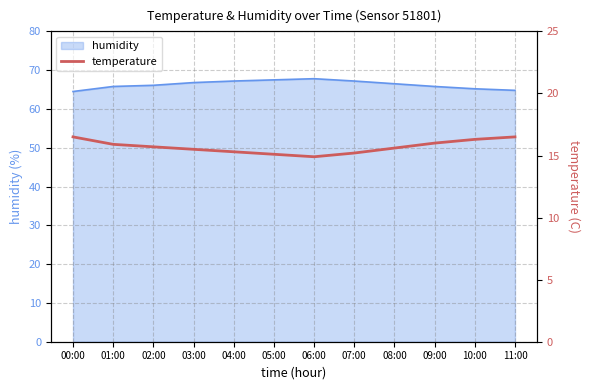

At which label is the value closest to 15?

05:00